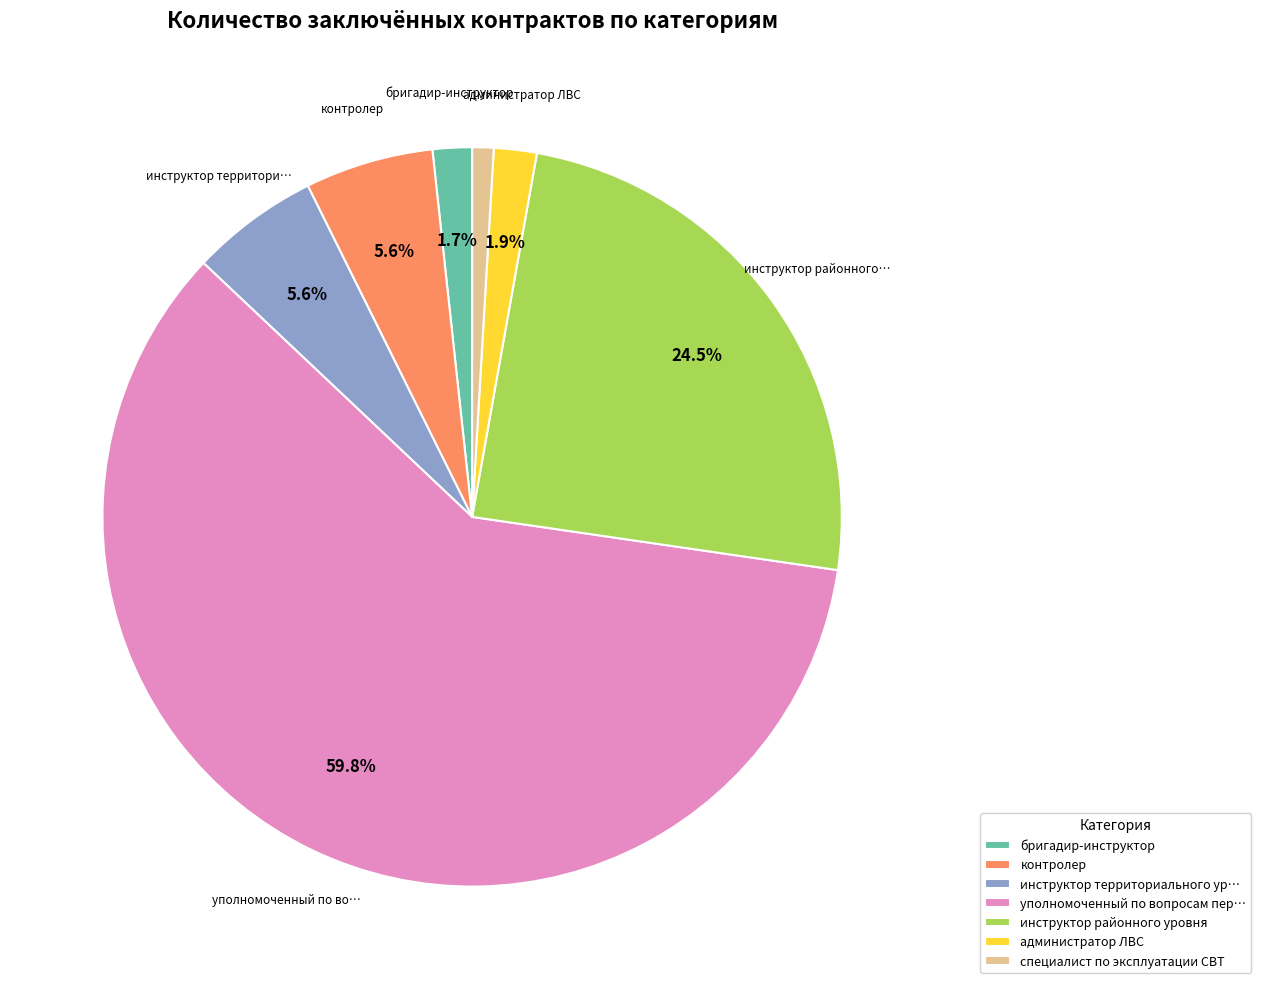

To the nearest percent, what portion does администратор ЛВС represent?

2%